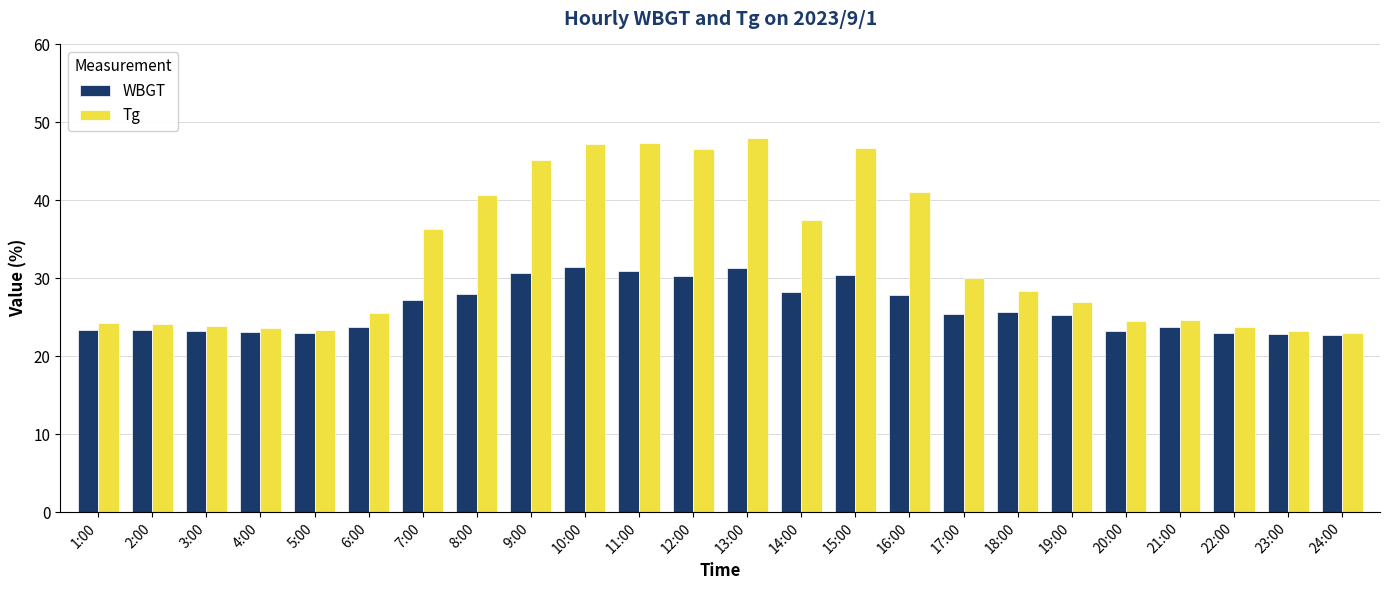

The Tg series shows 33.6 at 4:00. True or false?

False